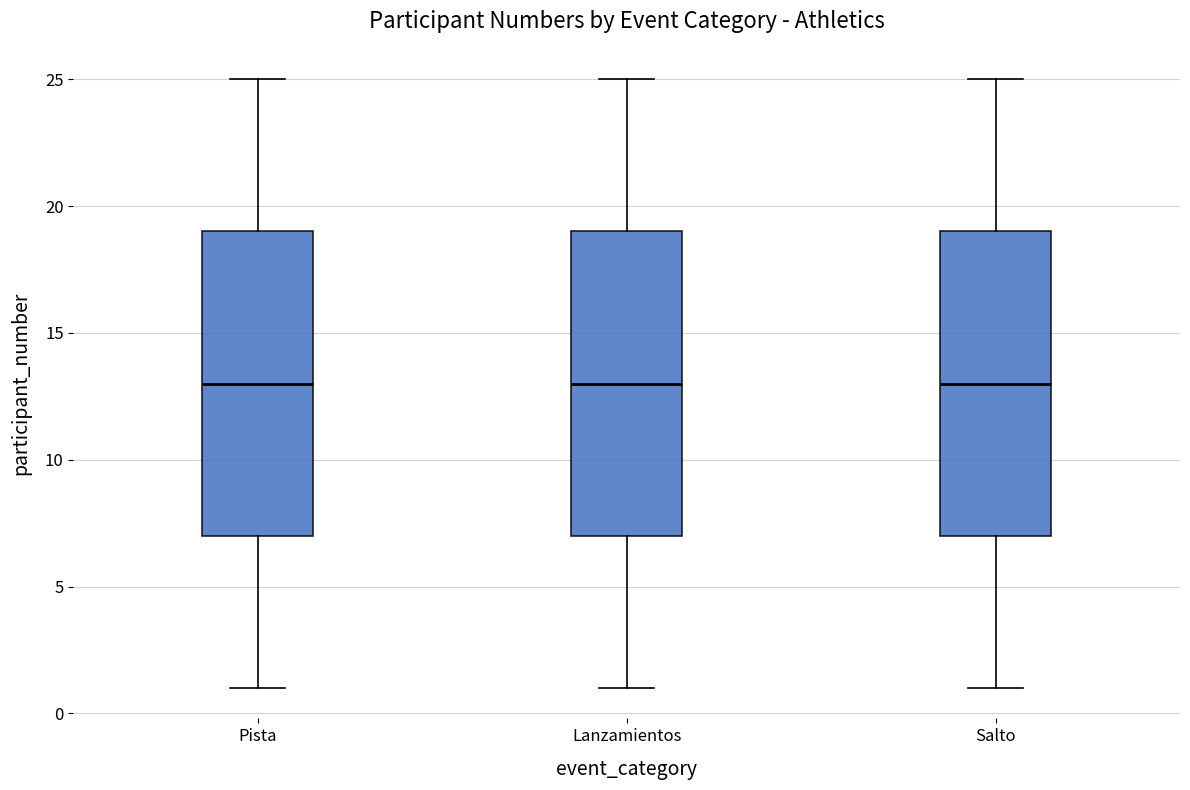

Where does the upper whisker of the box for Lanzamientos end on the y-axis? The values are not printed on the chart, so give them approximately, as read against the axis.

25